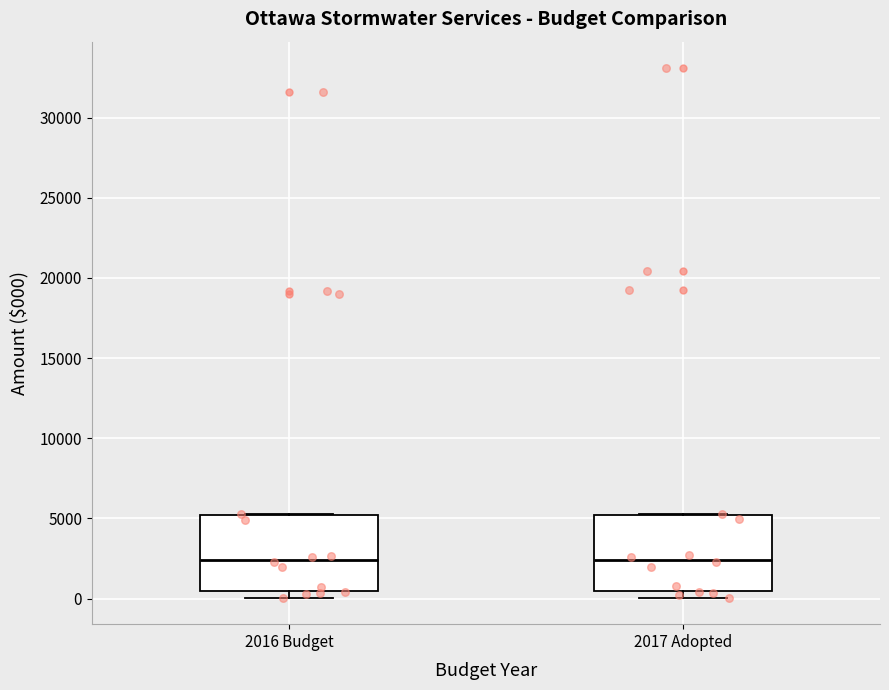

Where is the upper edge of the box for 2017 Adopted on the y-axis? The values are not printed on the chart, so give them approximately, as read against the axis.

5000